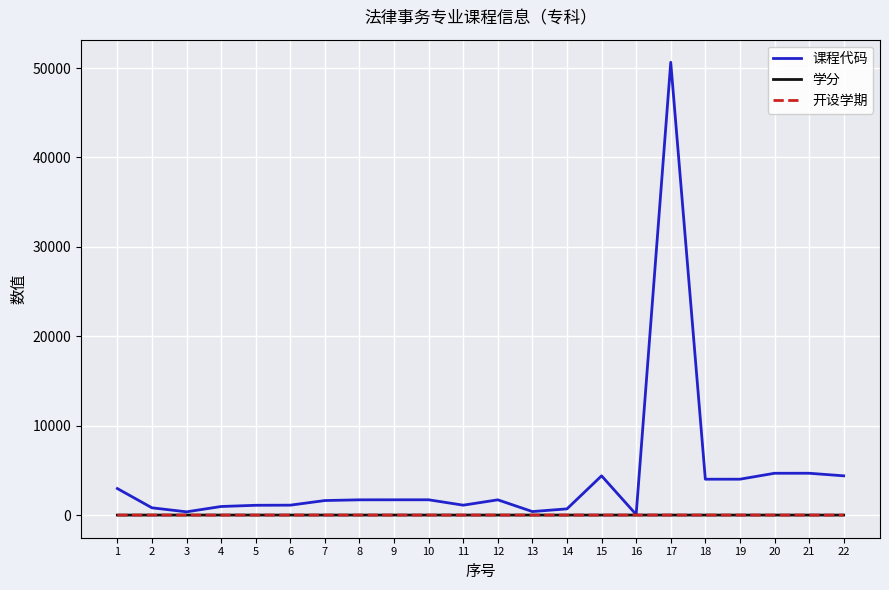

What is the greatest value displayed?

50641.0